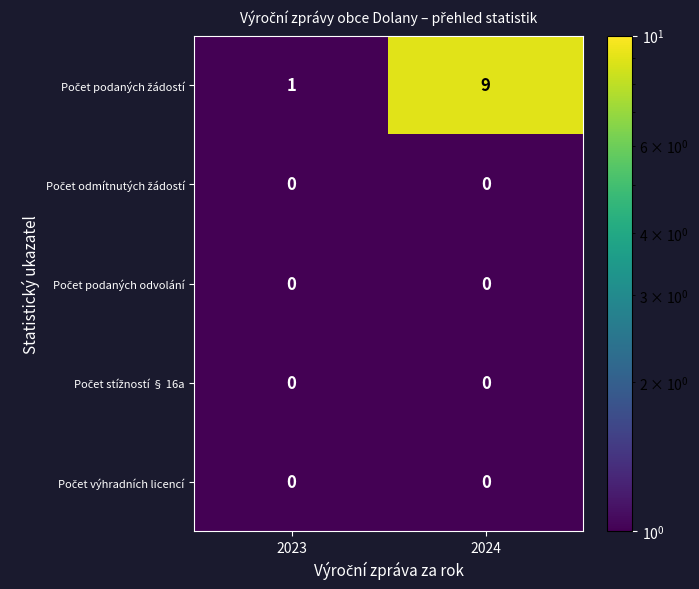

Count the number of categories in the chart.

2